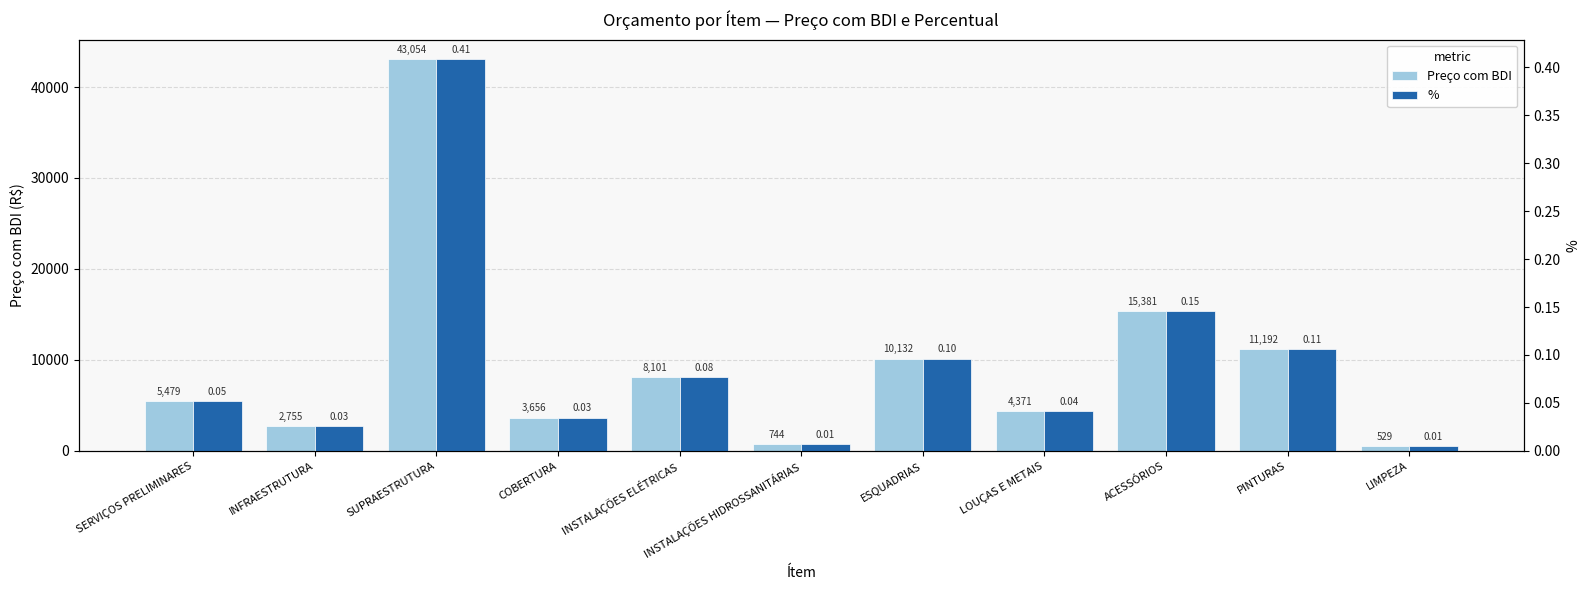

What is the average value of the Preço com BDI series?

9581.2